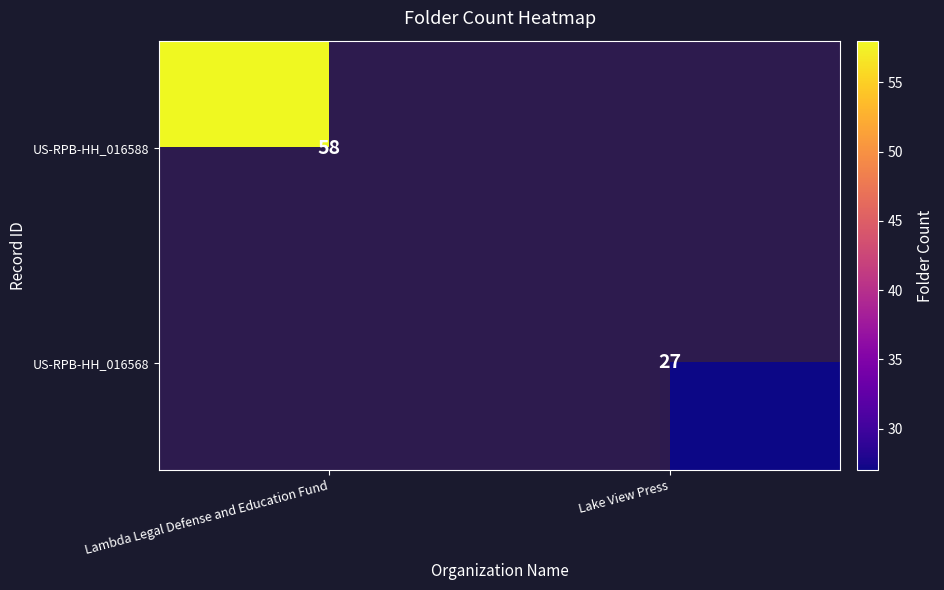

True or false: US-RPB-HH_016588 has a value of 83 at Lambda Legal Defense and Education Fund.

False